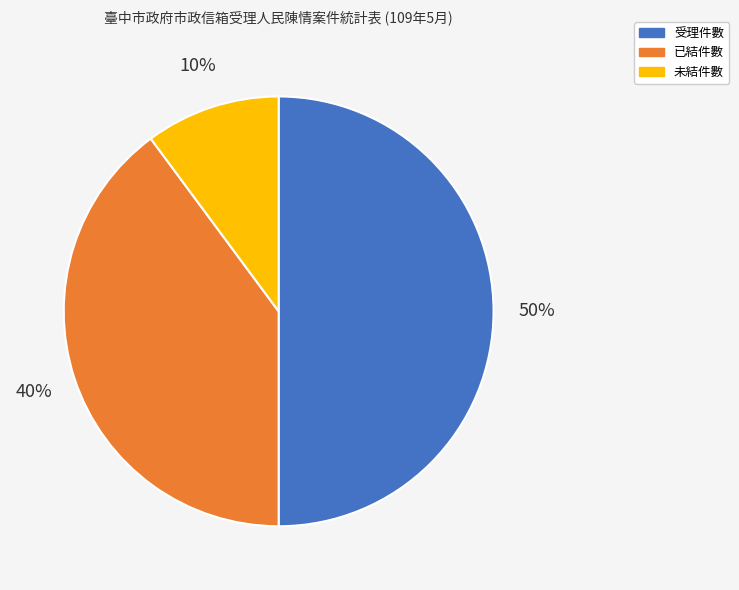

The 受理件數 slice represents 50% of the pie. True or false?

True